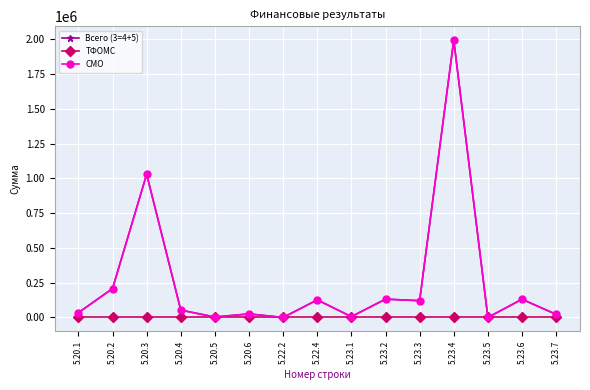

Reading right to left, what are all the values shown in this chart?

Всего (3=4+5): 5.23.7=22468.6	5.23.6=131021.3	5.23.5=247.8	5.23.4=1994001.2	5.23.3=120819.9	5.23.2=131853.6	5.23.1=6027.7	5.22.4=126709.4	5.22.2=0.0	5.20.6=25736.0	5.20.5=3298.0	5.20.4=53133.4	5.20.3=1029750.6	5.20.2=207897.1	5.20.1=34298.7
ТФОМС: 5.23.7=0.0	5.23.6=0.0	5.23.5=0.0	5.23.4=0.0	5.23.3=0.0	5.23.2=0.0	5.23.1=0.0	5.22.4=0.0	5.22.2=0.0	5.20.6=0.0	5.20.5=0.0	5.20.4=0.0	5.20.3=0.0	5.20.2=0.0	5.20.1=0.0
СМО: 5.23.7=22468.6	5.23.6=131021.3	5.23.5=247.8	5.23.4=1994001.2	5.23.3=120819.9	5.23.2=131853.6	5.23.1=6027.7	5.22.4=126709.4	5.22.2=0.0	5.20.6=25736.0	5.20.5=3298.0	5.20.4=53133.4	5.20.3=1029750.6	5.20.2=207897.1	5.20.1=34298.7